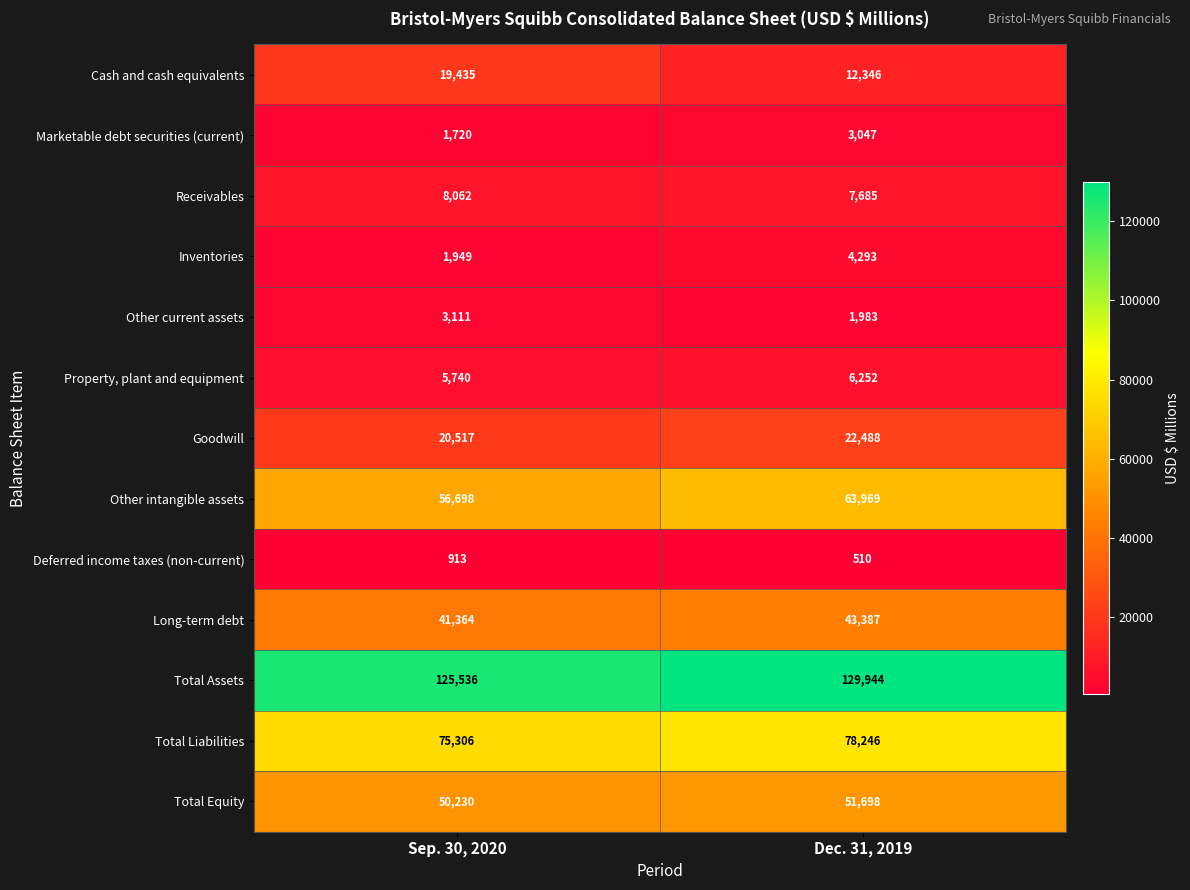

Where is Total Liabilities nearest to the value 76776?

Sep. 30, 2020